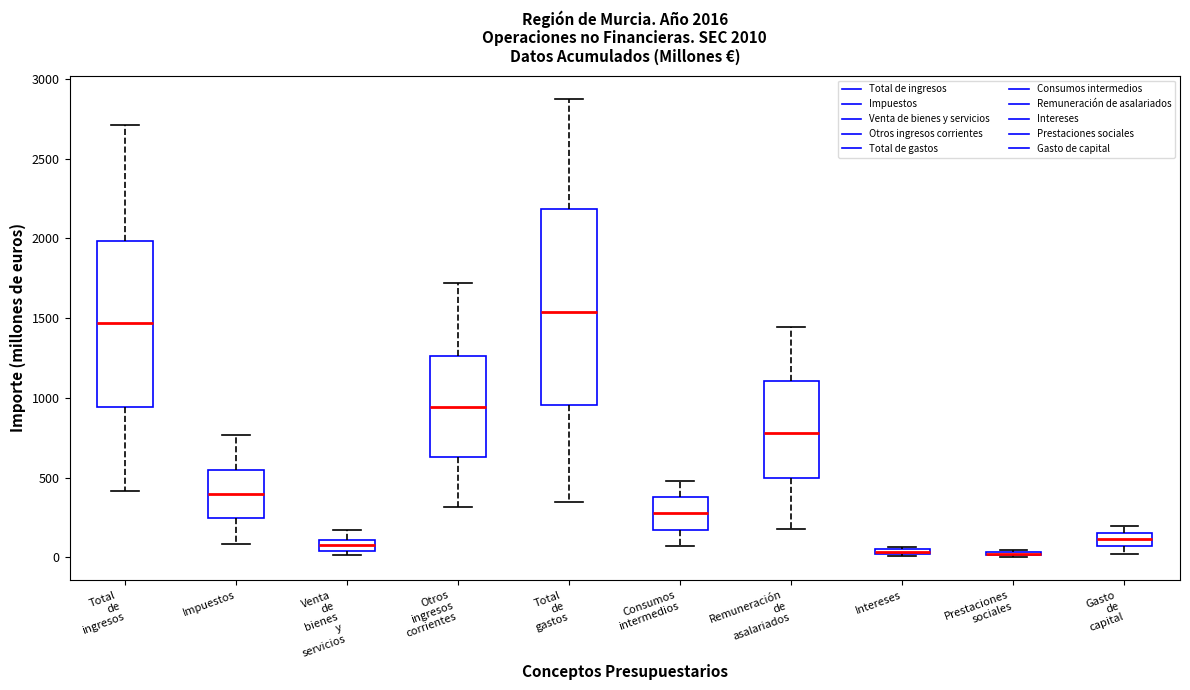

Comparing the boxes themselves (not the whiskers), which one is the tallest?

Total de gastos